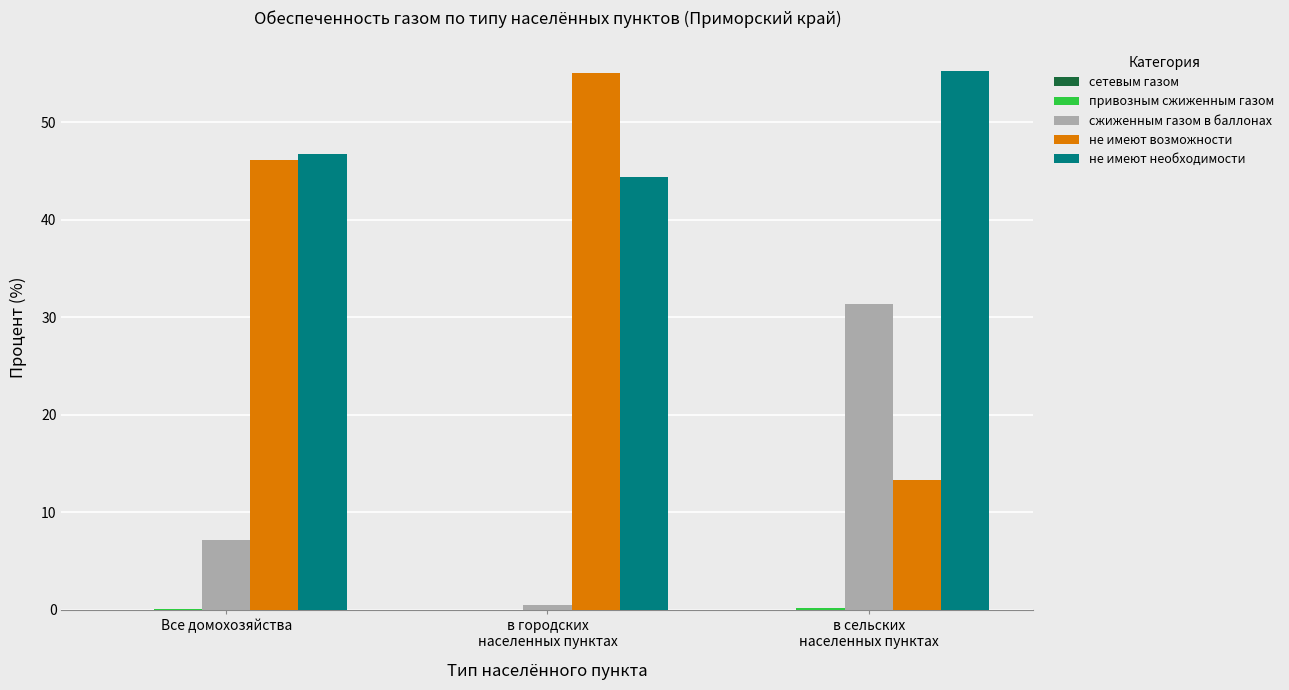

Which series has the largest range (max minus min)?

не имеют возможности